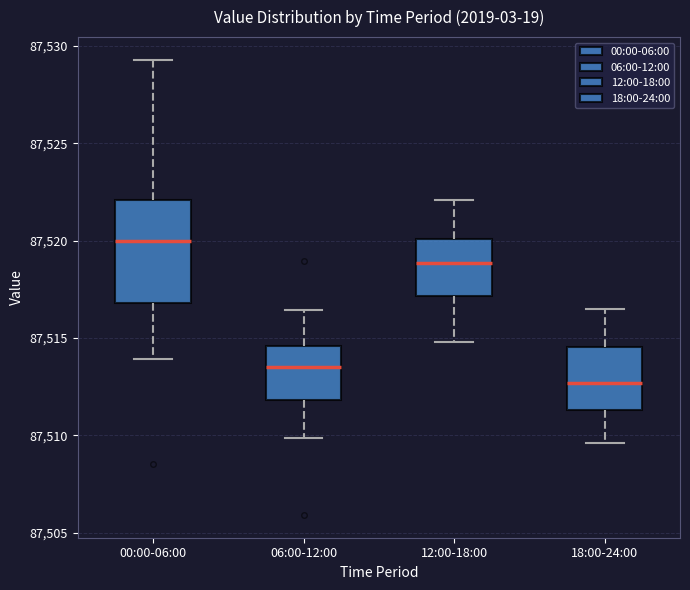

Reading left to right, transcribe this box plot: for each box, give where its median line is, the range the box spans, and where its two whiskers end, as read against the y-axis. The values are not printed on the chart, so give them approximately, as read against the axis.

00:00-06:00: median 87520.0, box 87517.0 to 87522.0, whiskers 87514.0 to 87529.5
06:00-12:00: median 87513.5, box 87512.0 to 87514.5, whiskers 87510.0 to 87516.5
12:00-18:00: median 87519.0, box 87517.0 to 87520.0, whiskers 87515.0 to 87522.0
18:00-24:00: median 87512.5, box 87511.5 to 87514.5, whiskers 87509.5 to 87516.5